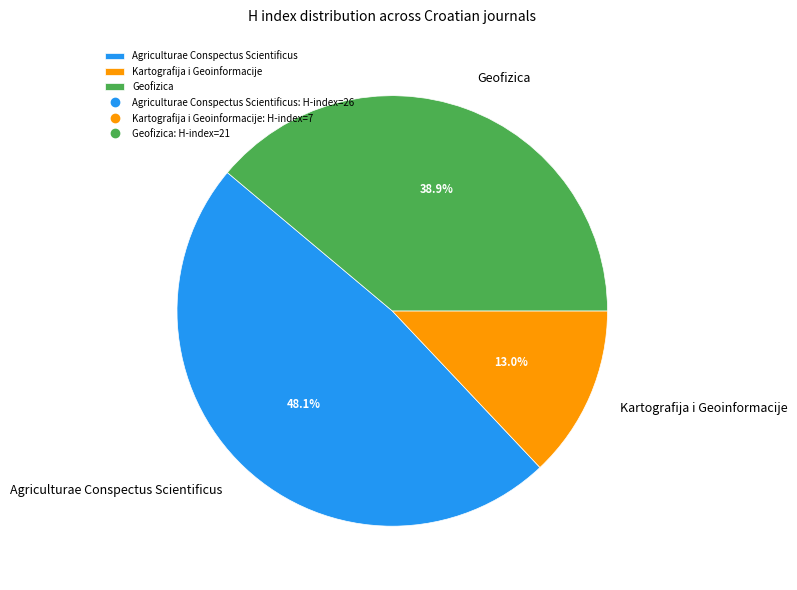

What percentage is the Geofizica slice, to the nearest percent?

39%